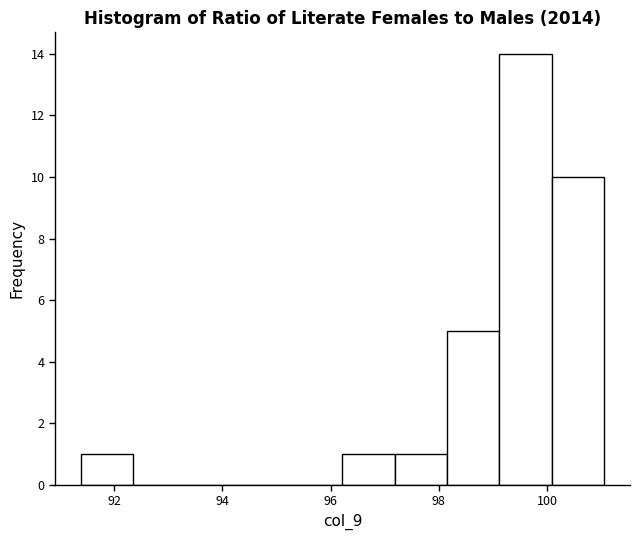

Reading left to right, list every bar in this chart as the range it spans on the x-axis followed by its height. Neither the bar edges nor the heights are printed on the chart, so give them approximately, as read against the axes.

91.4 to 92.4: 1
92.4 to 93.4: 0
93.4 to 94.2: 0
94.2 to 95.2: 0
95.2 to 96.2: 0
96.2 to 97.2: 1
97.2 to 98.2: 1
98.2 to 99.2: 5
99.2 to 100.0: 14
100.0 to 101.0: 10